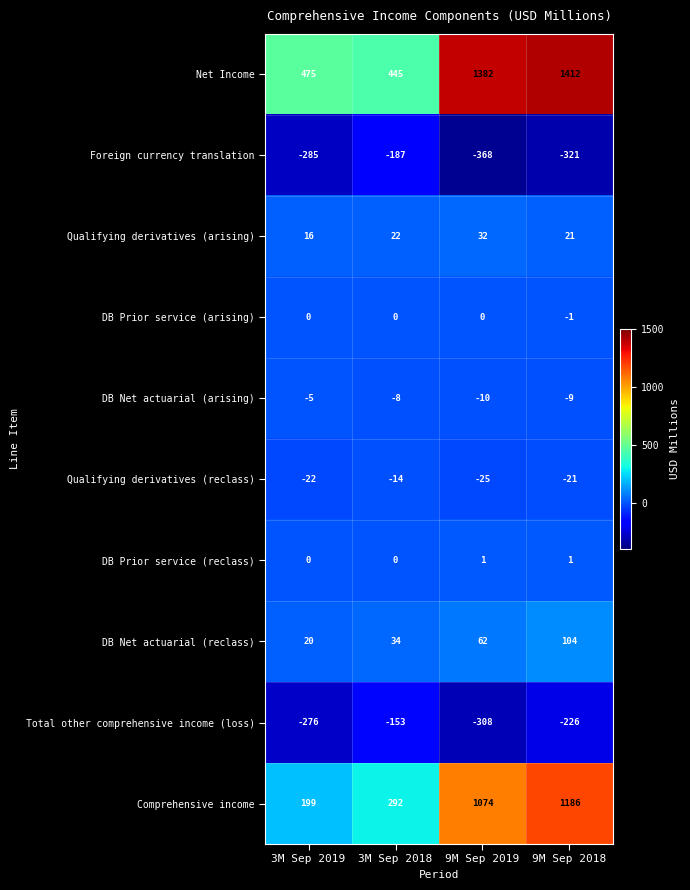

What is the approximate value of Qualifying derivatives (arising) at 3M Sep 2019, to the nearest 5?

15